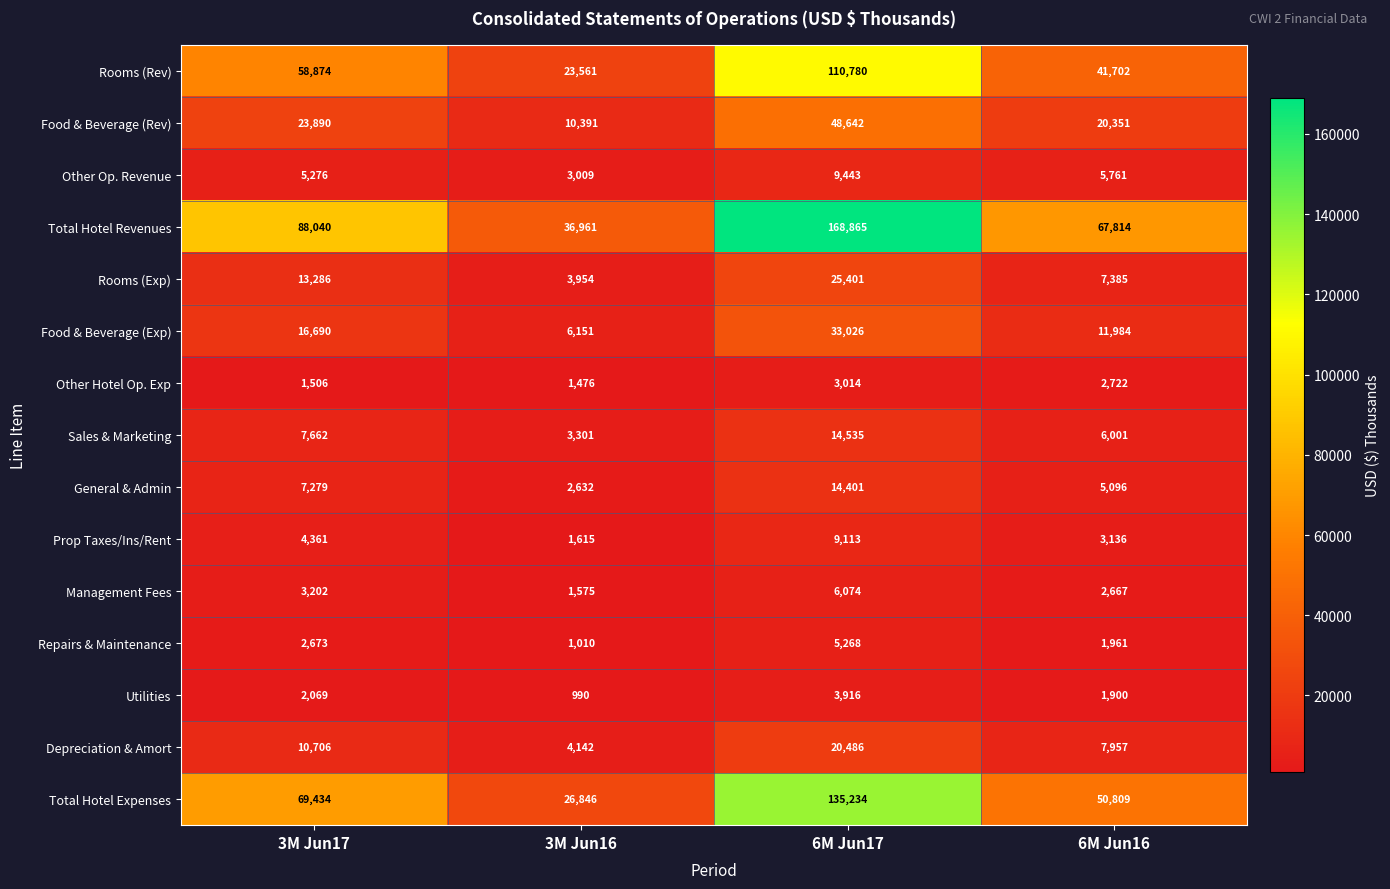

List the series in order of their peak value, highest first.

Total Hotel Revenues, Total Hotel Expenses, Rooms (Rev), Food & Beverage (Rev), Food & Beverage (Exp), Rooms (Exp), Depreciation & Amort, Sales & Marketing, General & Admin, Other Op. Revenue, Prop Taxes/Ins/Rent, Management Fees, Repairs & Maintenance, Utilities, Other Hotel Op. Exp